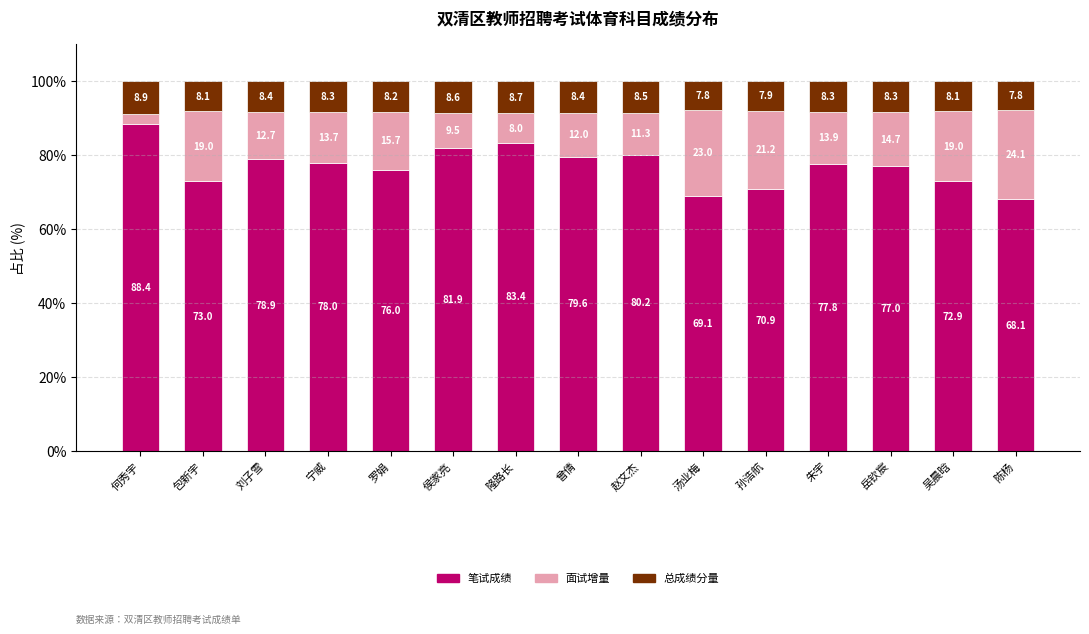

The 笔试成绩 series shows 32.9 at 曾倩. True or false?

False